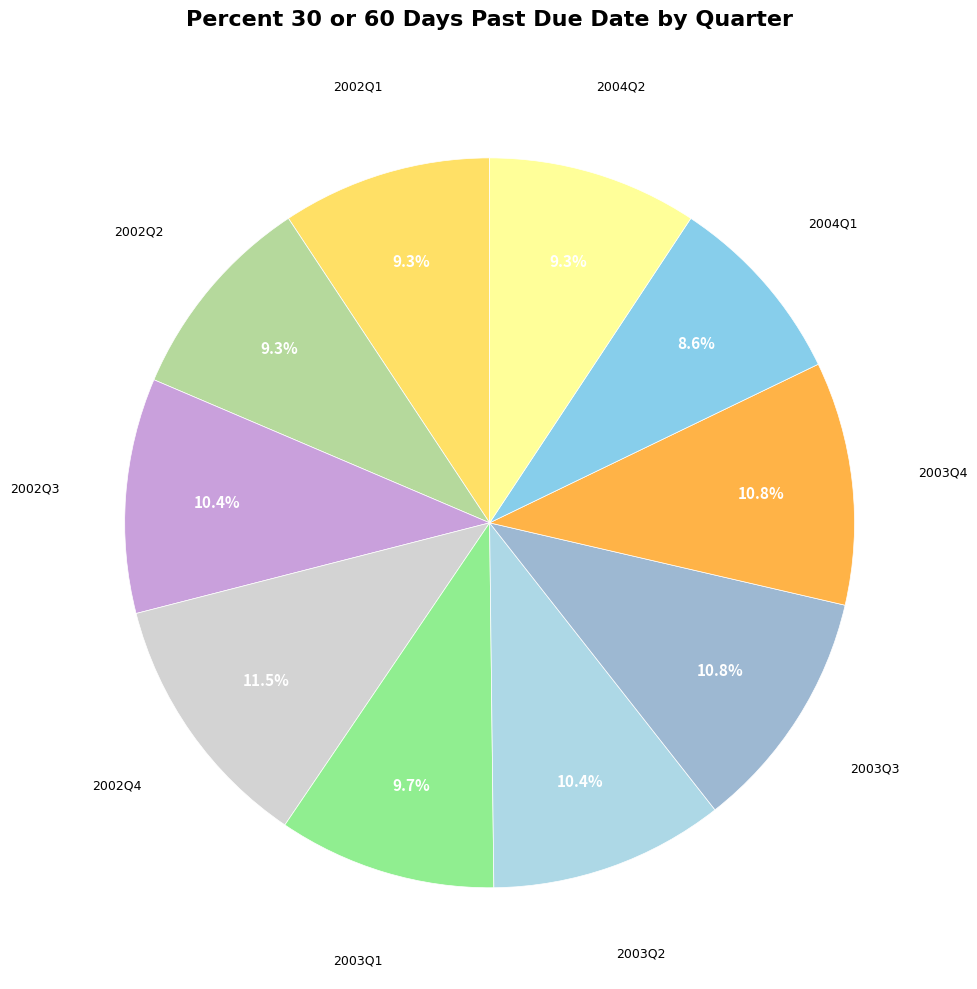

Is there any slice that represents more than half of the pie?

No